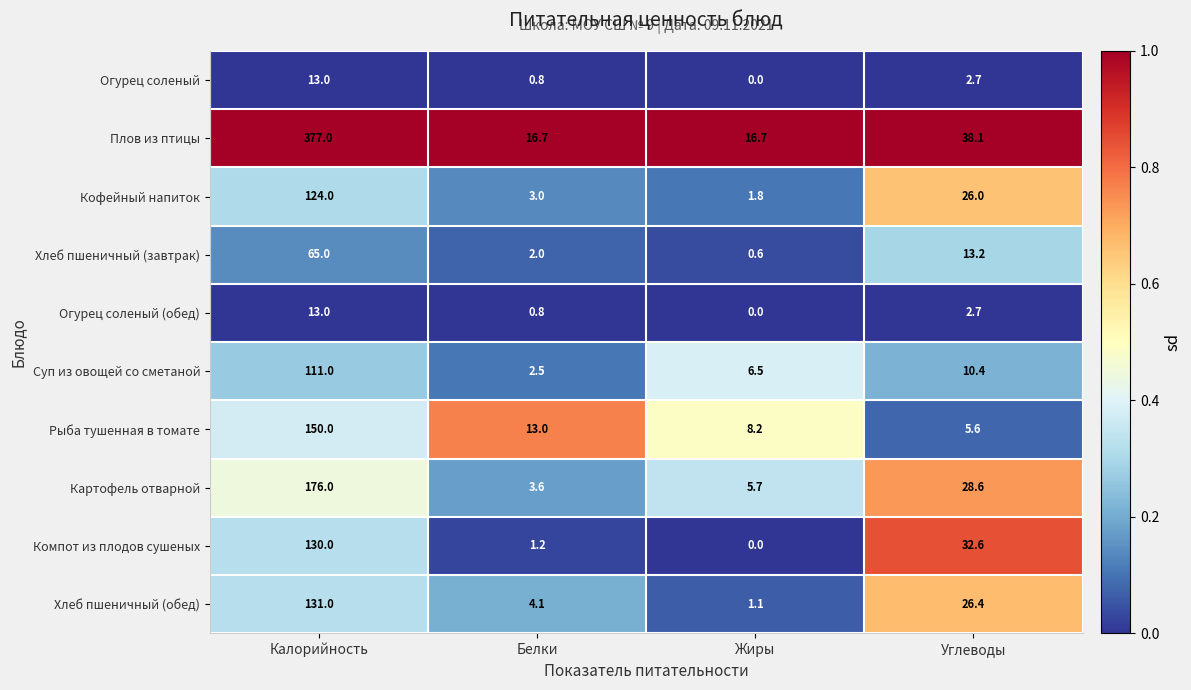

At which label does Компот из плодов сушеных reach its peak?

Калорийность